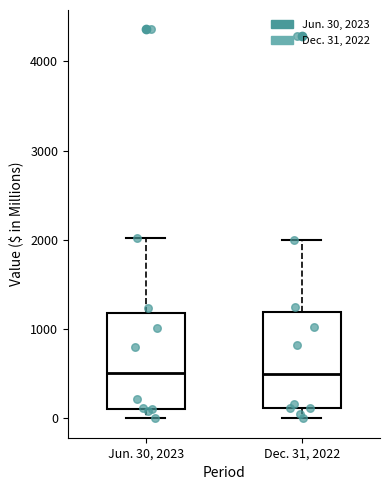

Reading left to right, read every box against the y-axis: the position of its median line, the range the box covers, and the ends of its whiskers. The values are not printed on the chart, so give them approximately, as read against the axis.

Jun. 30, 2023: median 500, box 100 to 1200, whiskers 0 to 2000
Dec. 31, 2022: median 500, box 100 to 1200, whiskers 0 to 2000